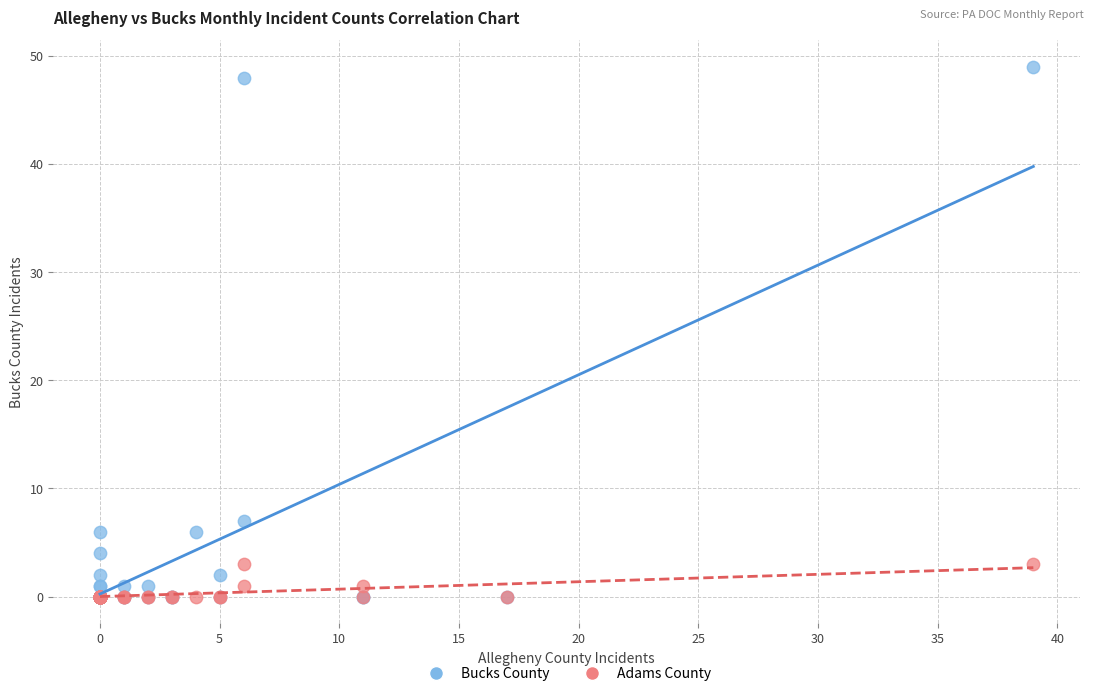

What are all the series names shown in the legend?

Bucks County, Adams County